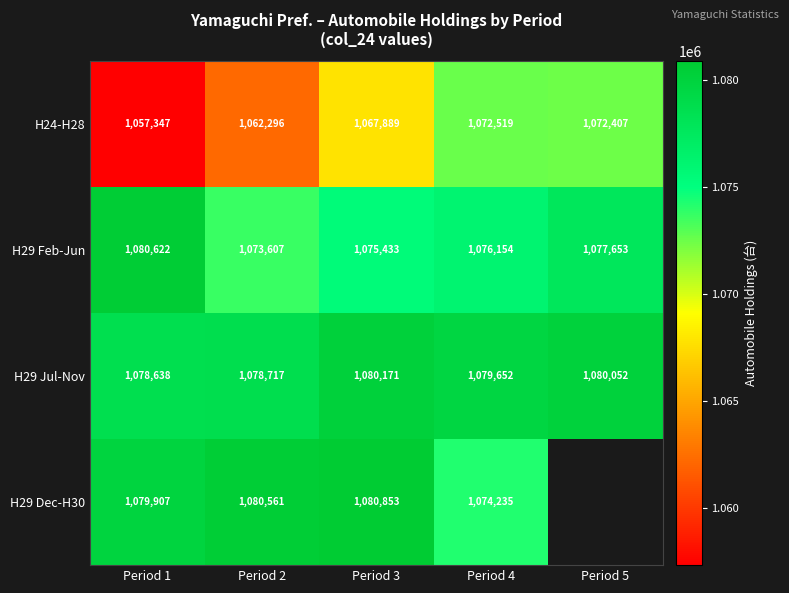

What is the spread (max minus min) of values at Period 1?

23275